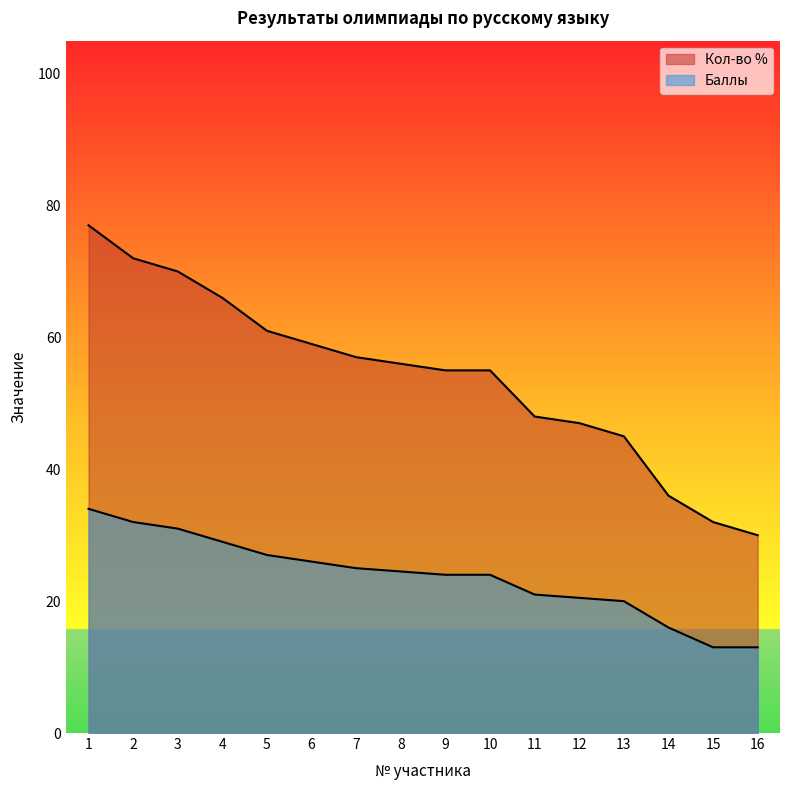

At which label does Кол-во % first exceed 56?

1